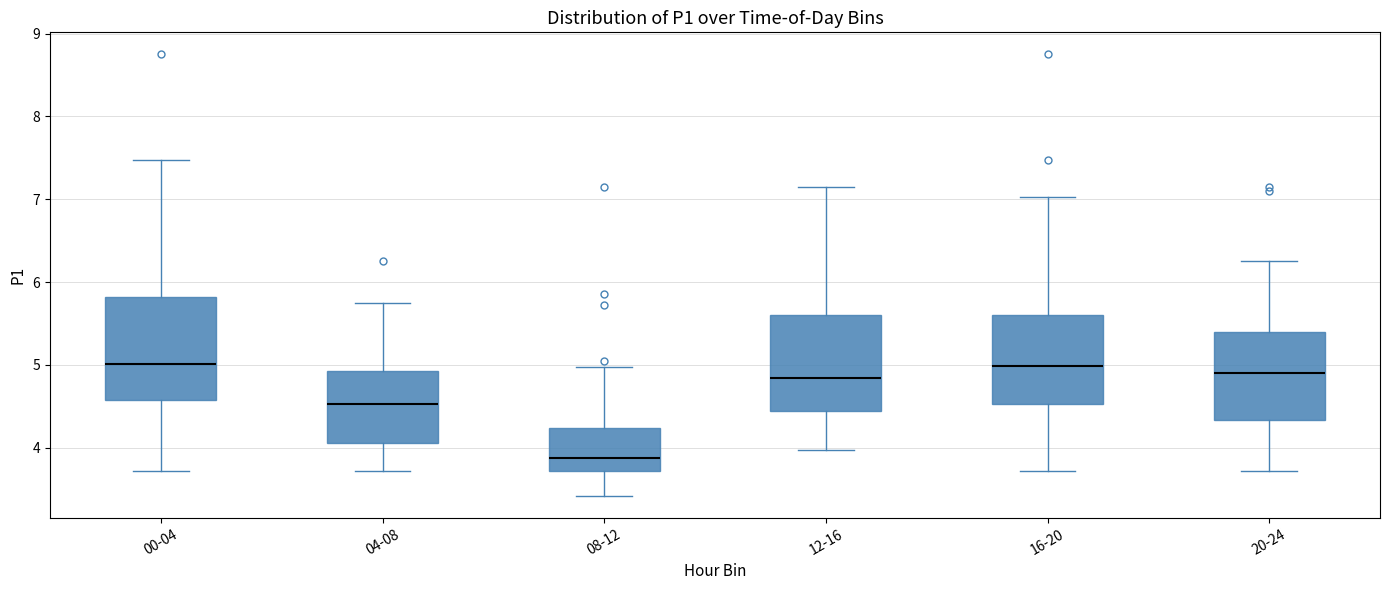

Where does the lower whisker of the box for 00-04 end on the y-axis? The values are not printed on the chart, so give them approximately, as read against the axis.

3.7